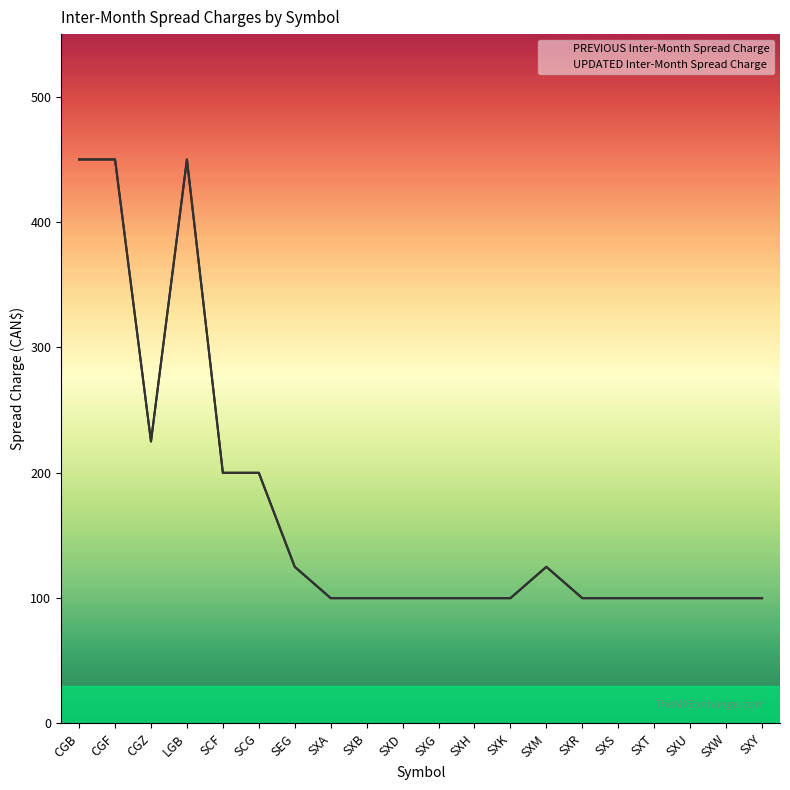

Reading right to left, list all the values displayed in this chart.

PREVIOUS Inter-Month Spread Charge: SXY=100	SXW=100	SXU=100	SXT=100	SXS=100	SXR=100	SXM=125	SXK=100	SXH=100	SXG=100	SXD=100	SXB=100	SXA=100	SEG=125	SCG=200	SCF=200	LGB=450	CGZ=225	CGF=450	CGB=450
UPDATED Inter-Month Spread Charge: SXY=100	SXW=100	SXU=100	SXT=100	SXS=100	SXR=100	SXM=125	SXK=100	SXH=100	SXG=100	SXD=100	SXB=100	SXA=100	SEG=125	SCG=200	SCF=200	LGB=450	CGZ=225	CGF=450	CGB=450